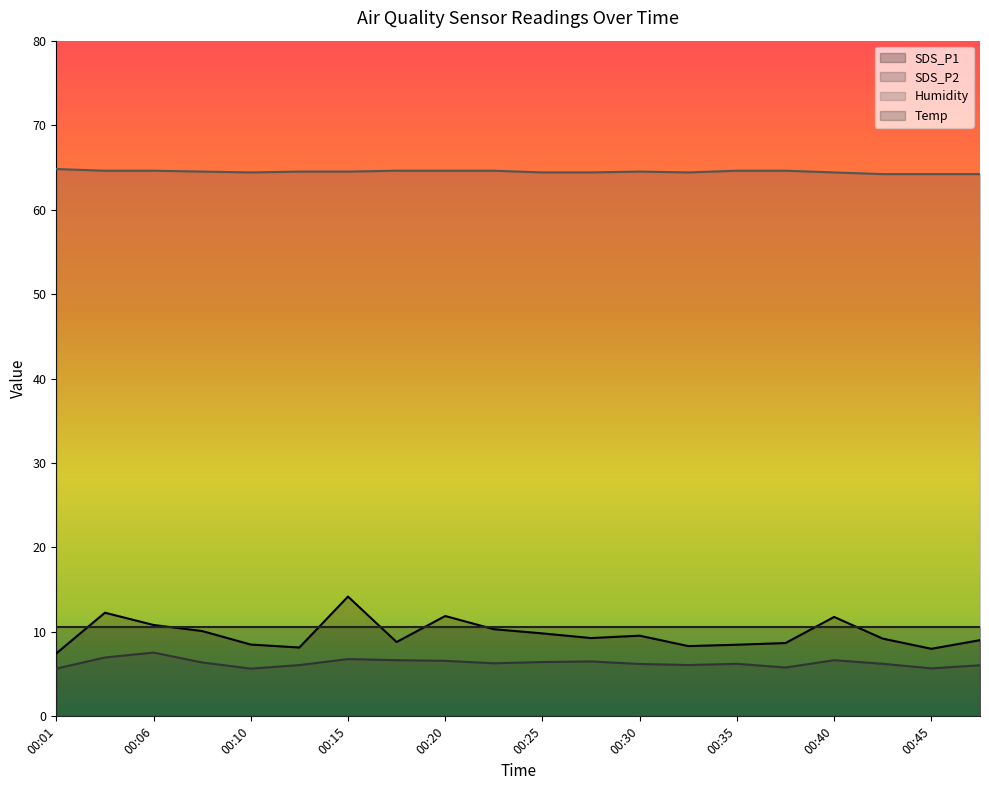

True or false: SDS_P2 has a value of 6.2 at 00:42.

True